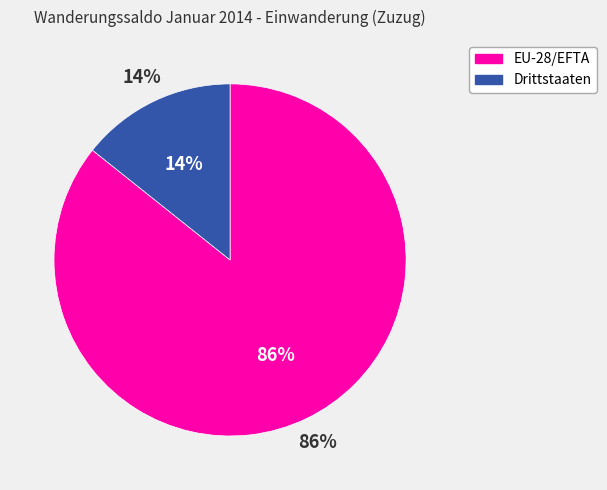

Is it true that EU-28/EFTA is 99% of the pie?

False